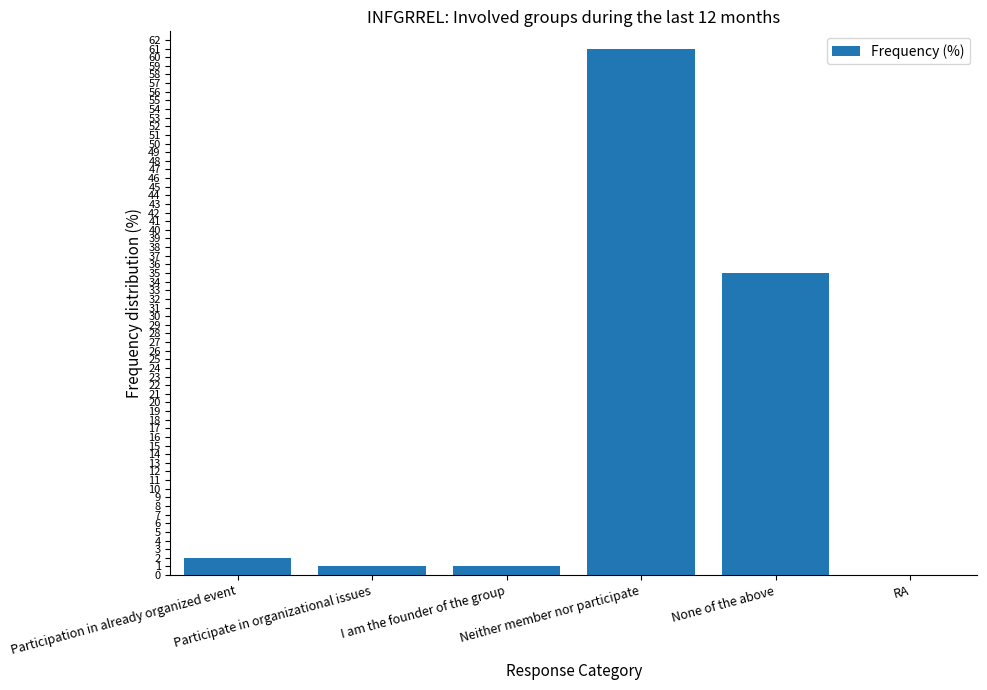

What is the sum of all values?

100